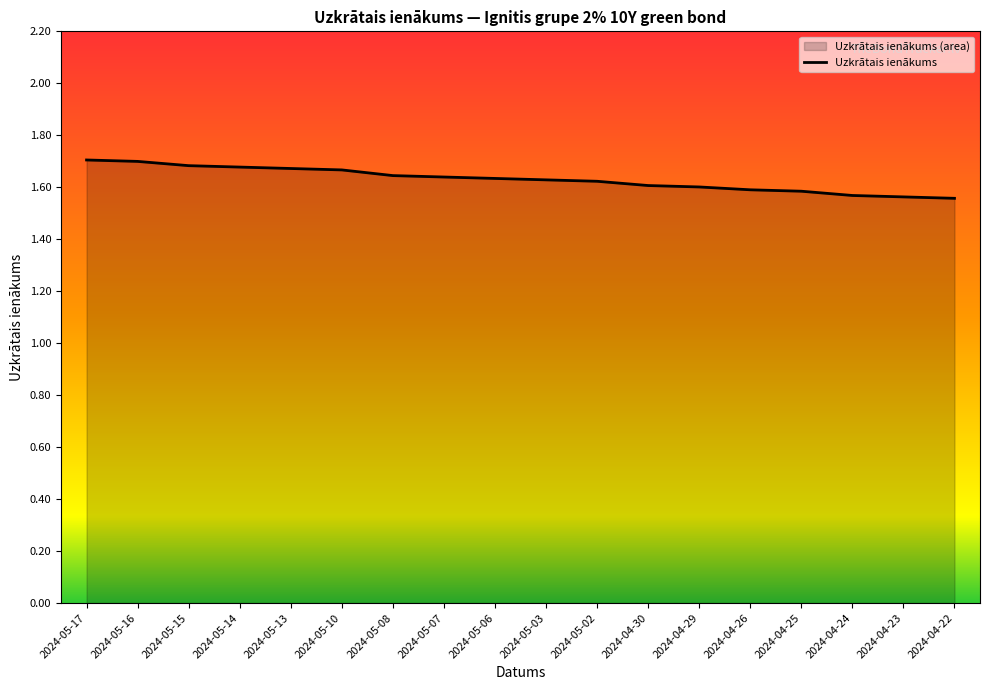

The value at 2024-05-16 is 1.7. True or false?

True